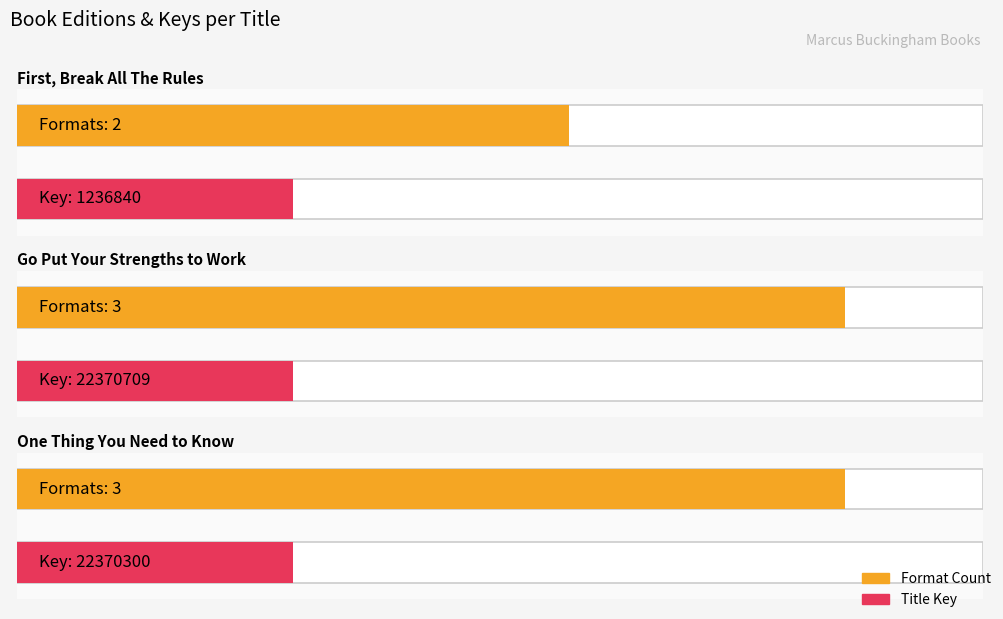

What is the change in value from First, Break All The Rules to One Thing You Need to Know?

+1